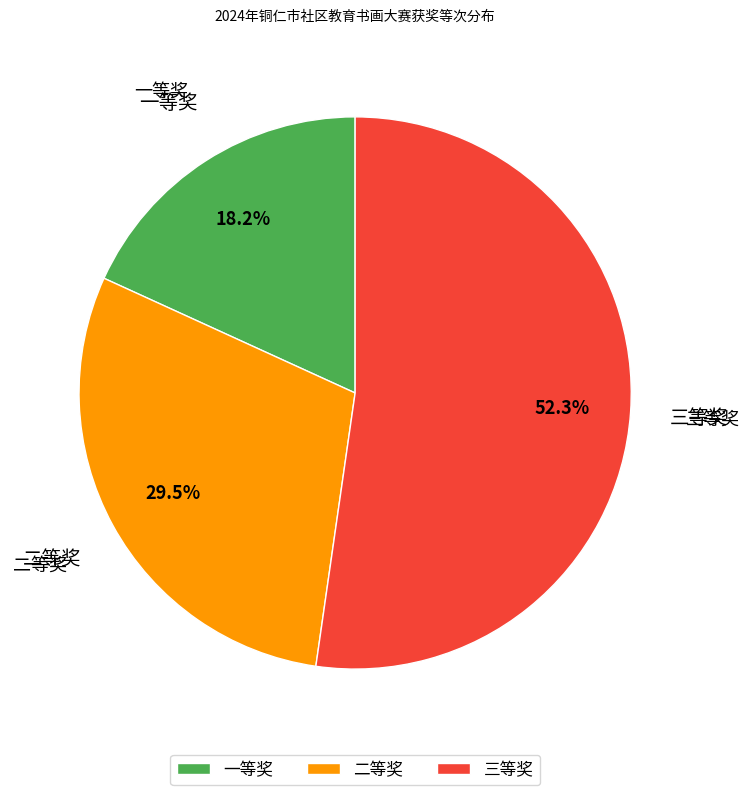

Do 一等奖 and 三等奖 together represent more than half of the pie?

Yes